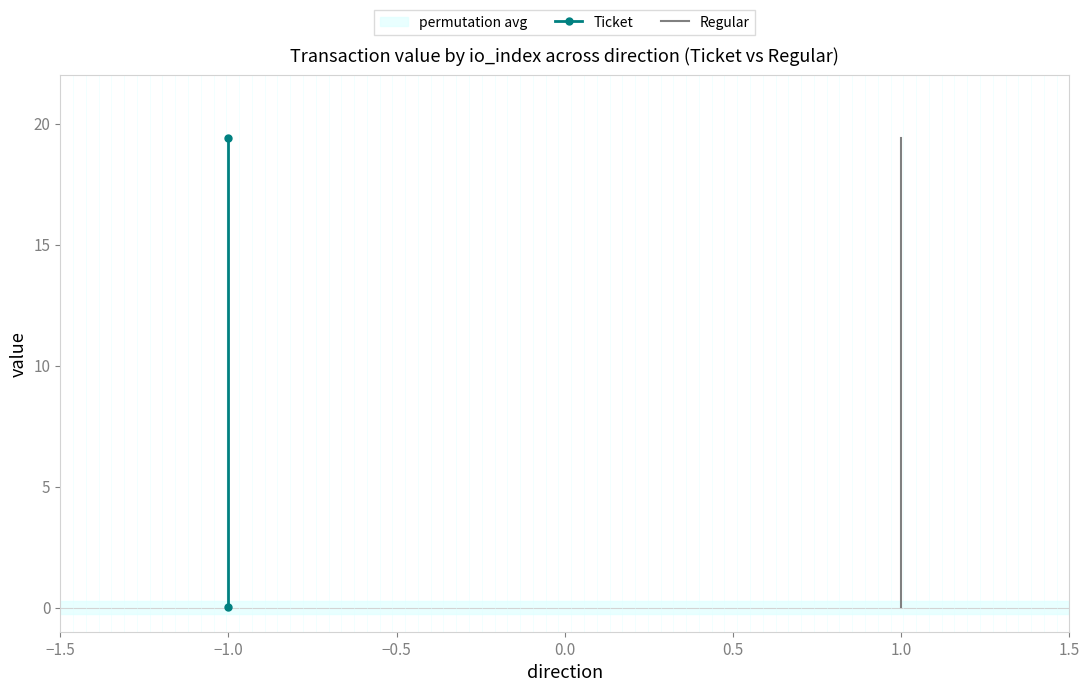

At which category is the sum across all series the highest?

−1.0